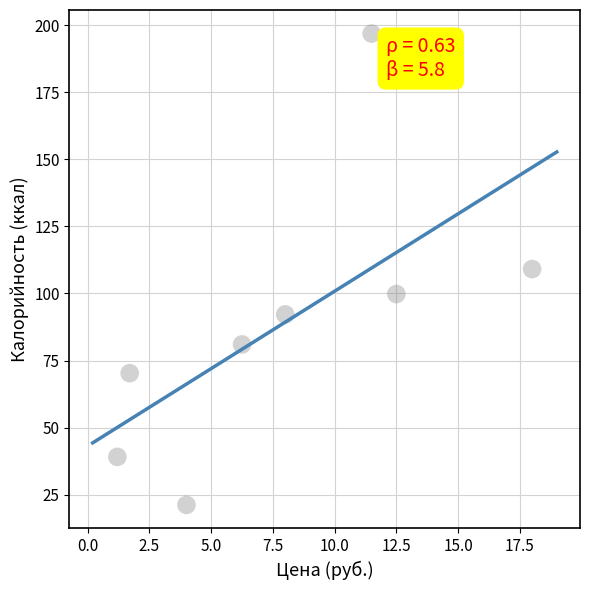

What is the average X value?

7.9